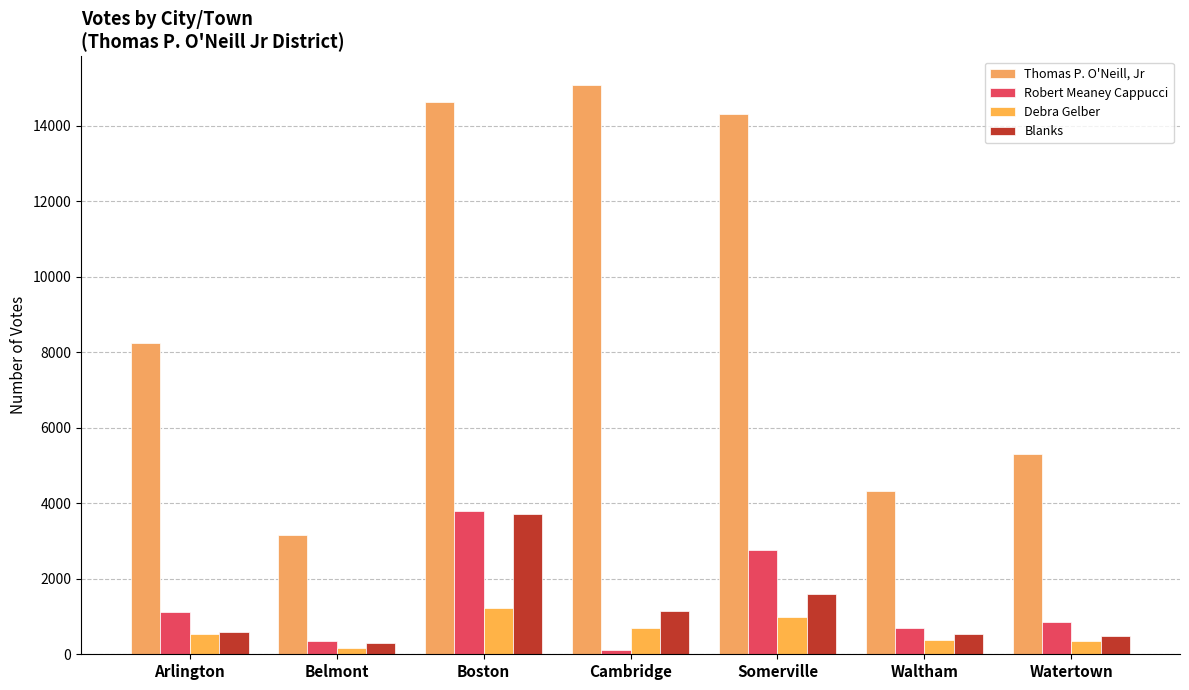

What is the average value of the Thomas P. O'Neill, Jr series?

9292